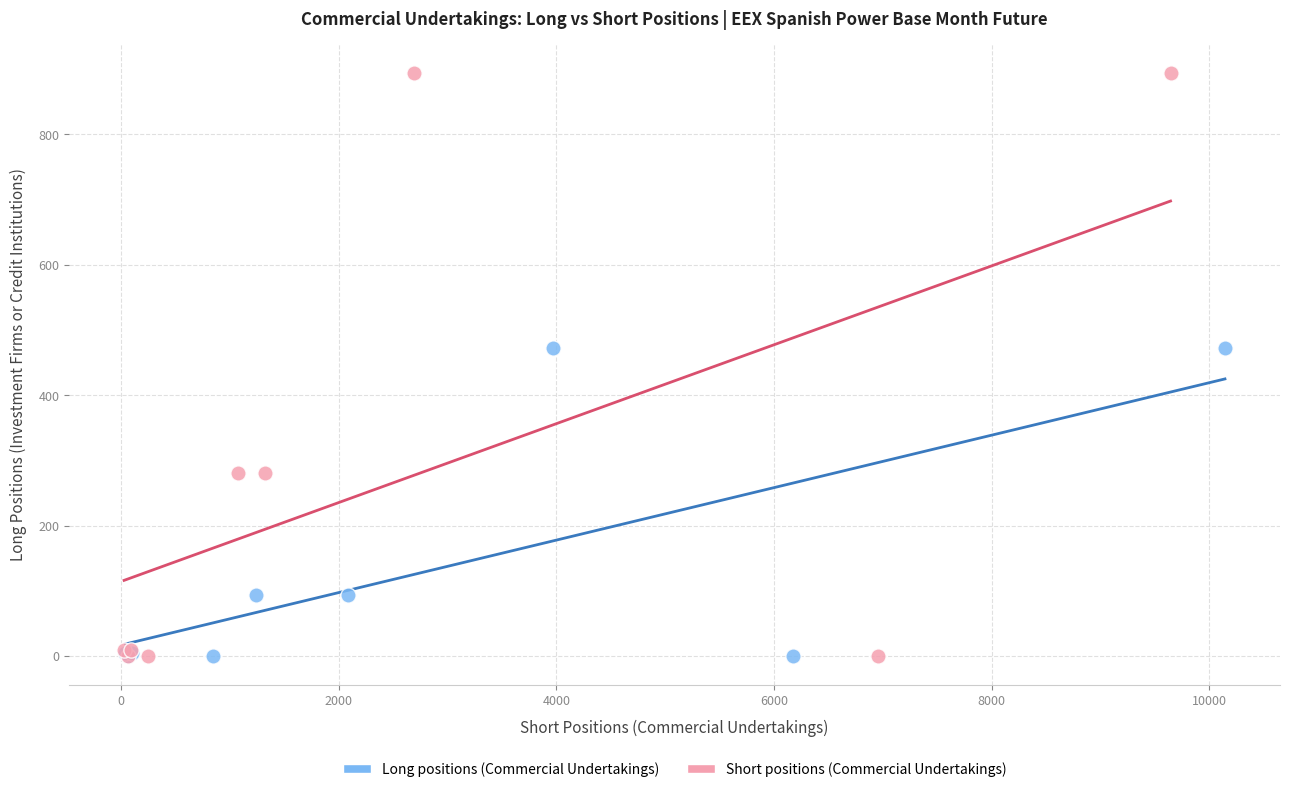

Which series reaches the maximum Y coordinate?

Short positions (Commercial Undertakings)